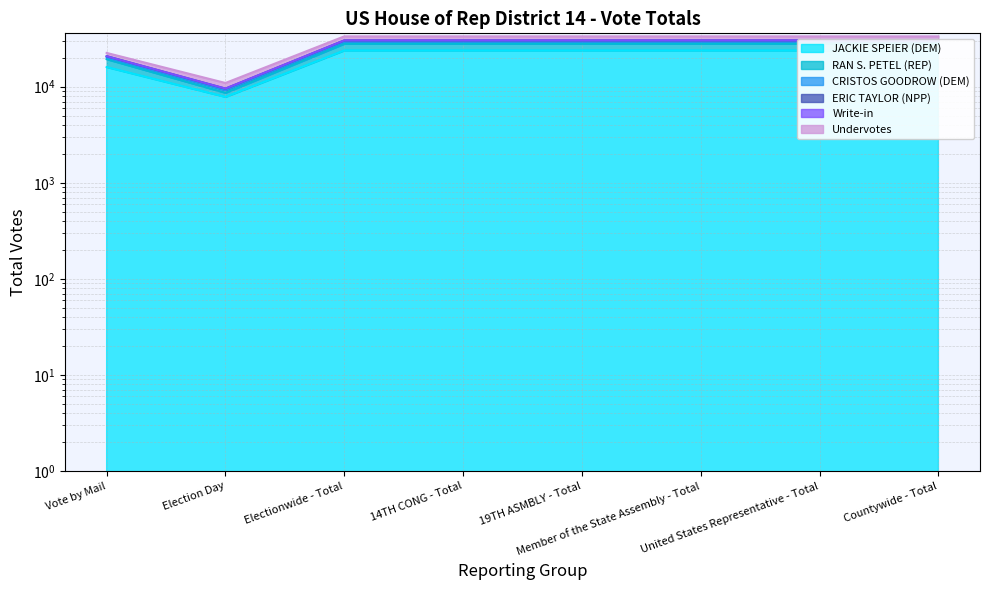

What is the difference between the highest and lowest values at 19TH ASMBLY - Total?

9530